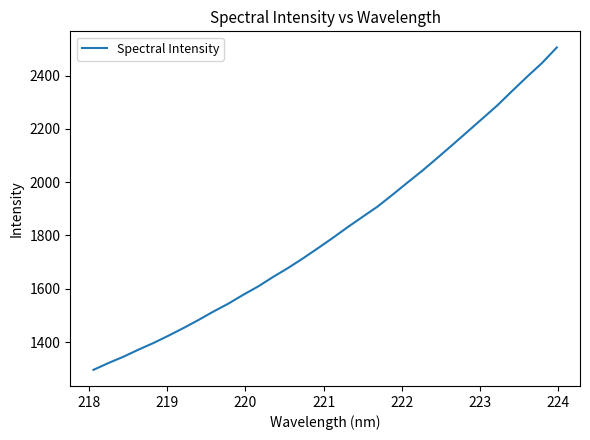

What is the difference between the maximum and minimum values?

1210.0